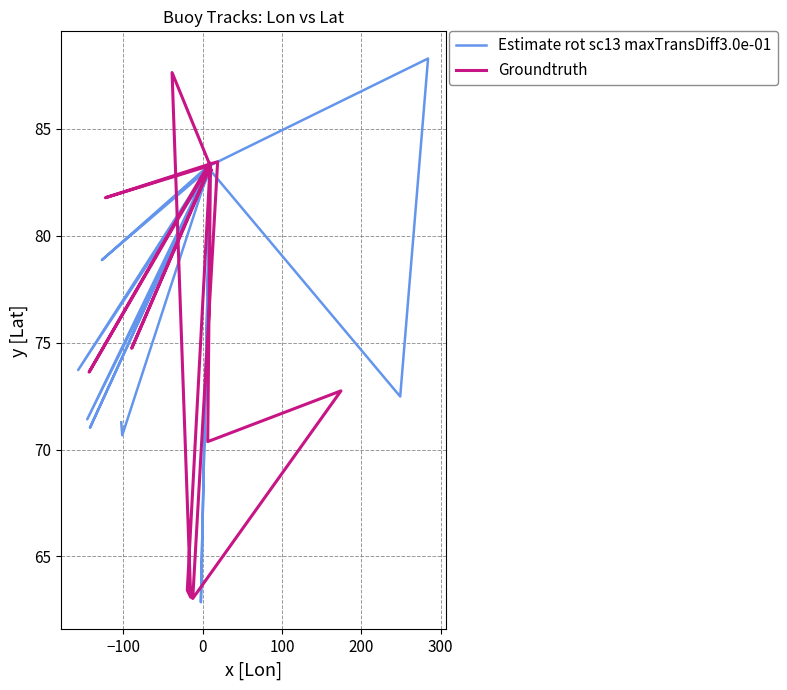

What is the value of the Groundtruth point at the 15th from the left?

63.0